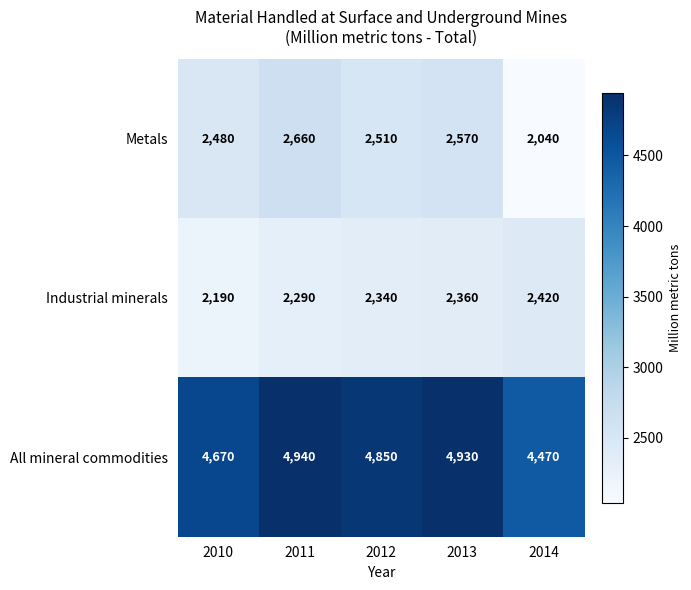

At which label does Industrial minerals reach its peak?

2014